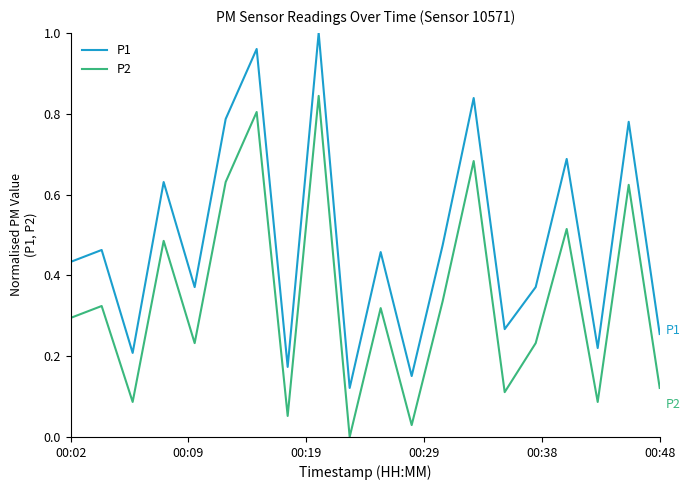

Which series has the largest total across all categories?

P1